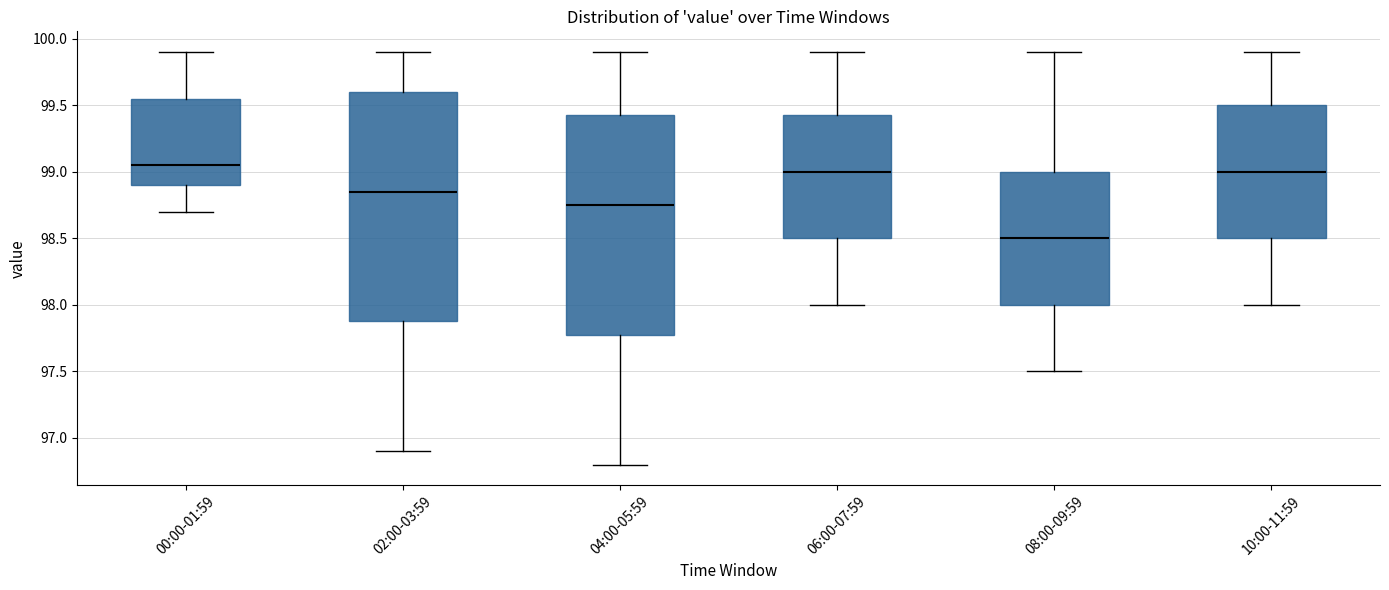

Where is the upper edge of the box for 10:00-11:59 on the y-axis? The values are not printed on the chart, so give them approximately, as read against the axis.

99.50